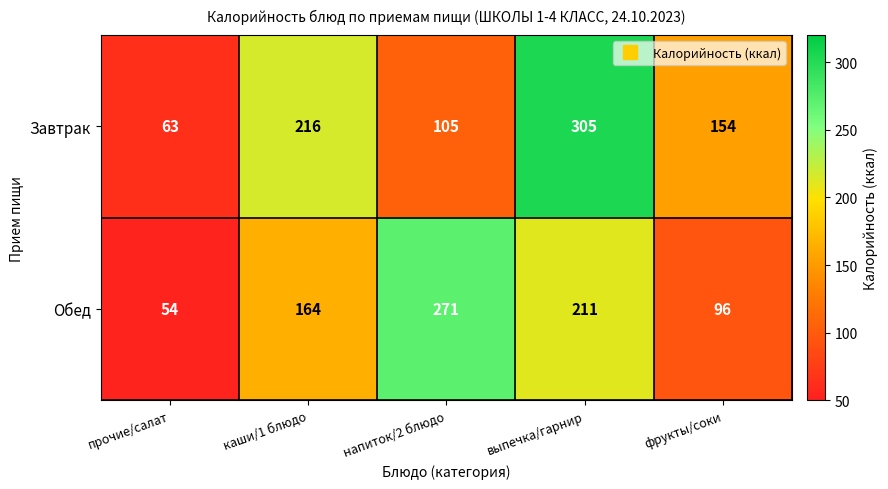

Reading left to right, what are all the values shown in this chart?

Завтрак: прочие/салат=63	каши/1 блюдо=216	напиток/2 блюдо=105	выпечка/гарнир=305	фрукты/соки=154
Обед: прочие/салат=54	каши/1 блюдо=164	напиток/2 блюдо=271	выпечка/гарнир=211	фрукты/соки=96